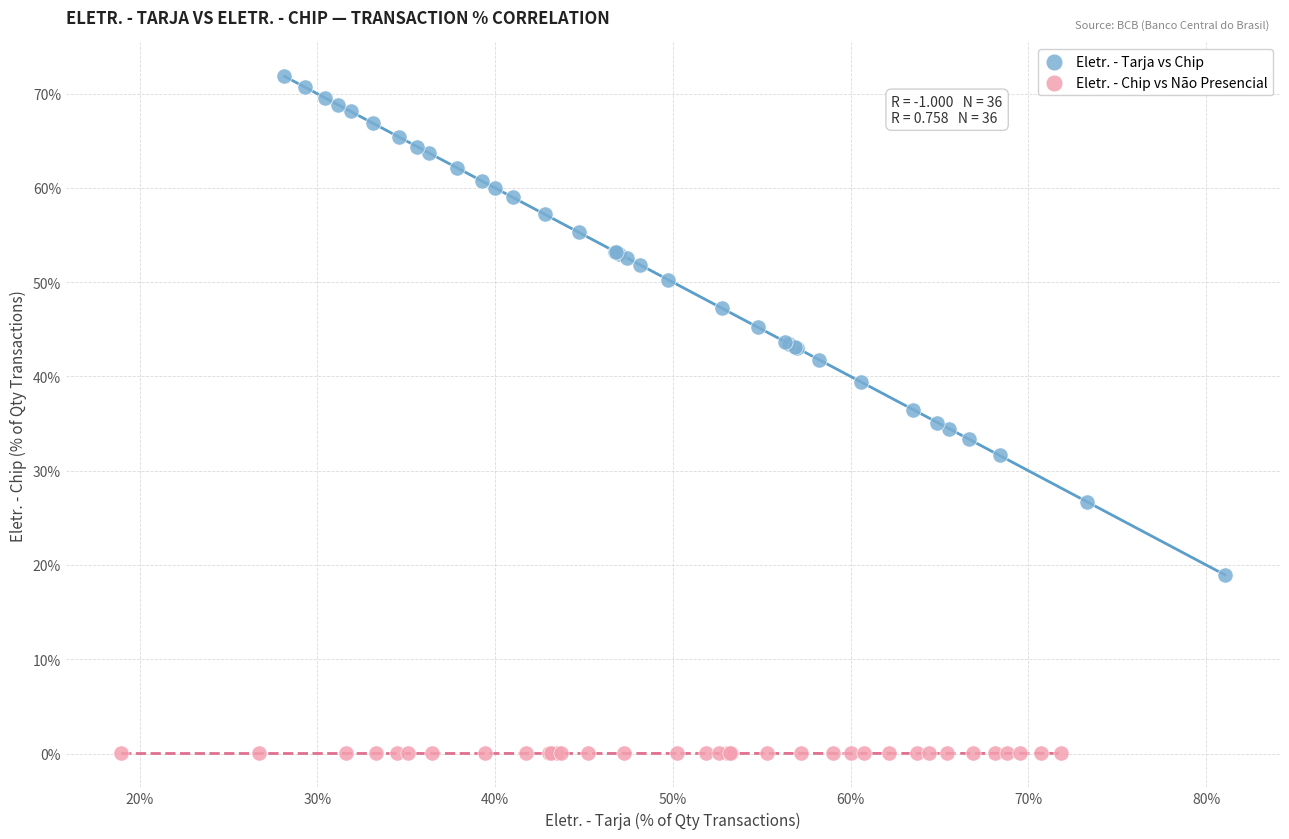

What are all the series names shown in the legend?

Eletr. - Tarja vs Chip, Eletr. - Chip vs Não Presencial